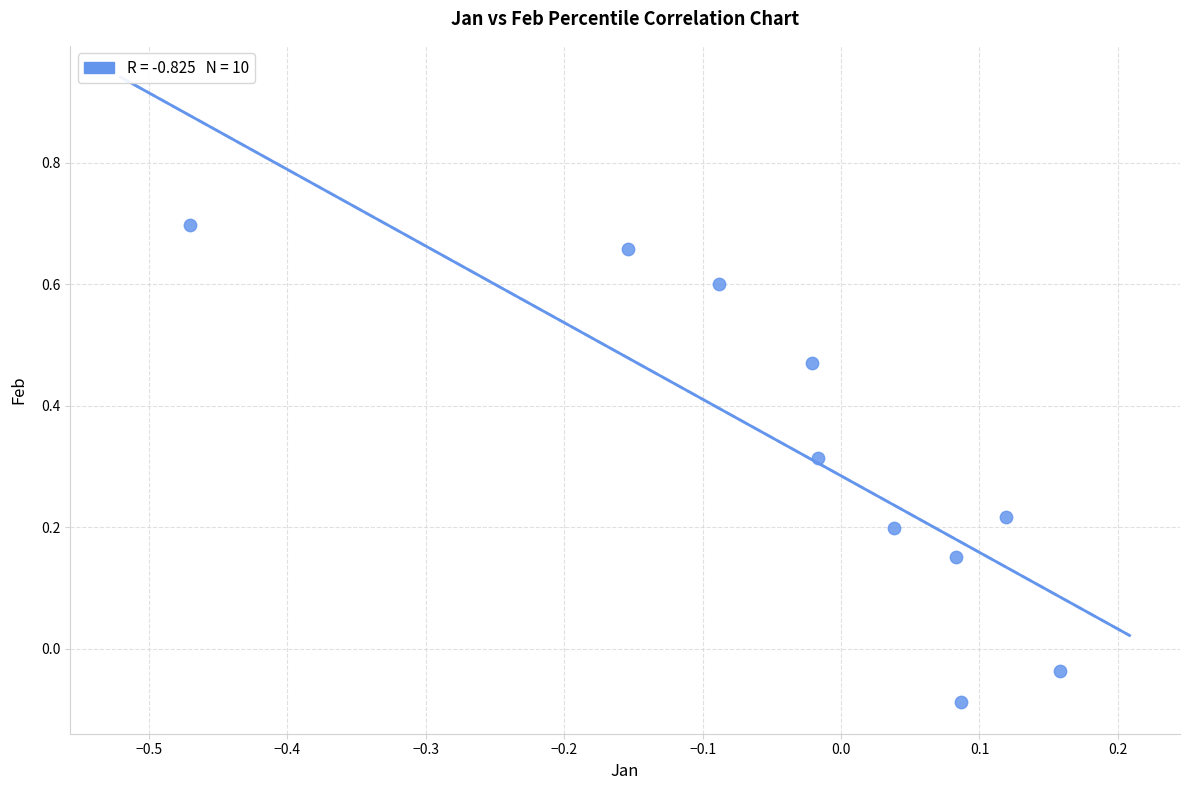

What is the range of Y values (max minus min)?

0.8